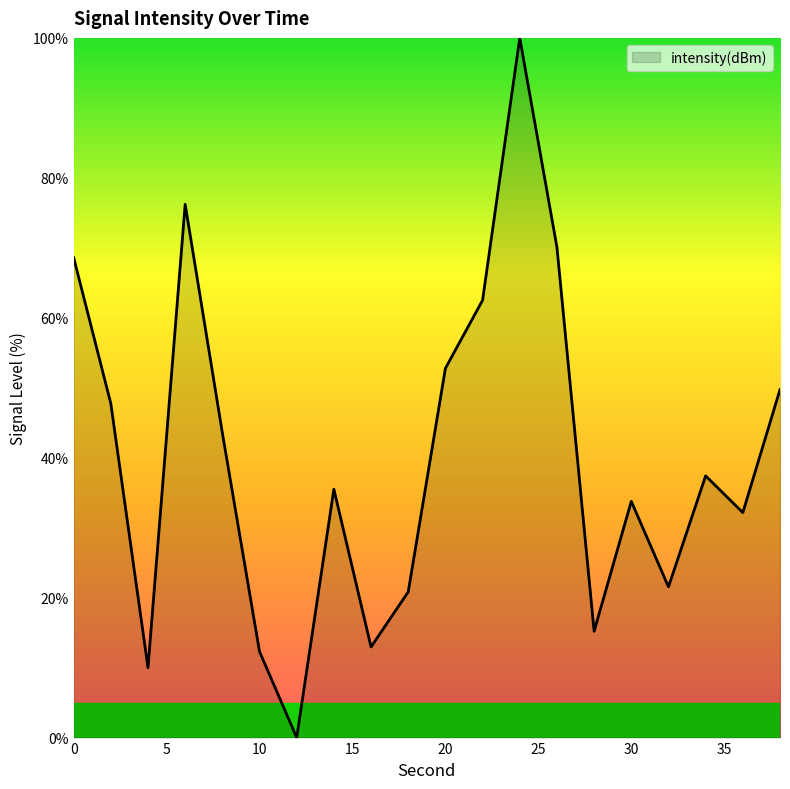

What is the difference between the maximum and minimum values?

100.0